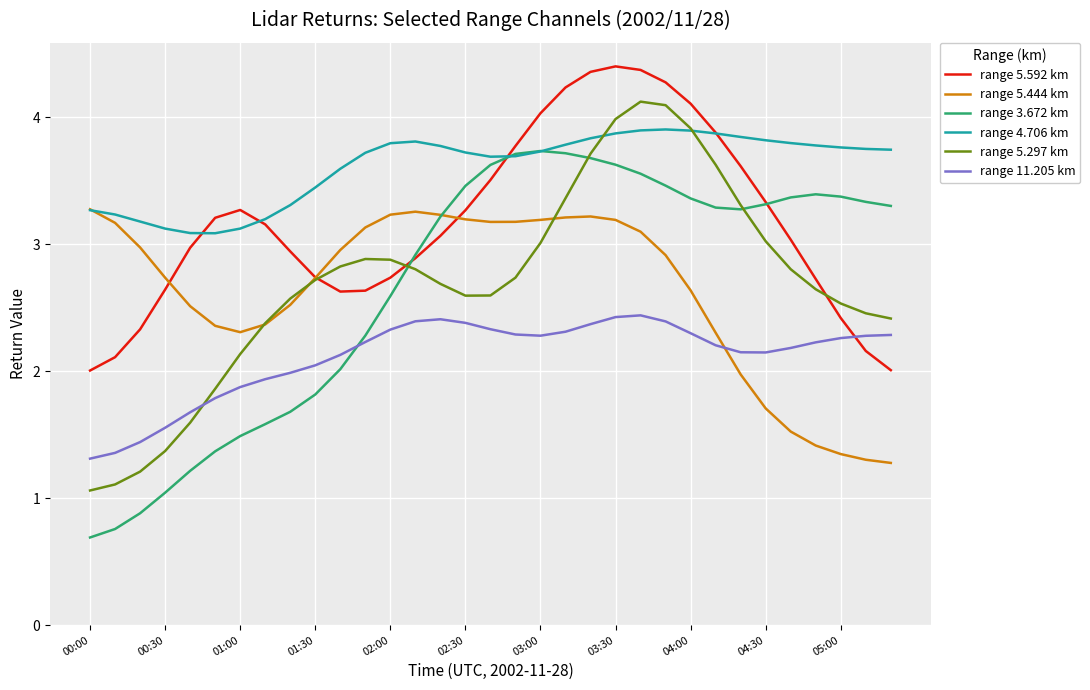

What is the greatest value displayed?

4.4